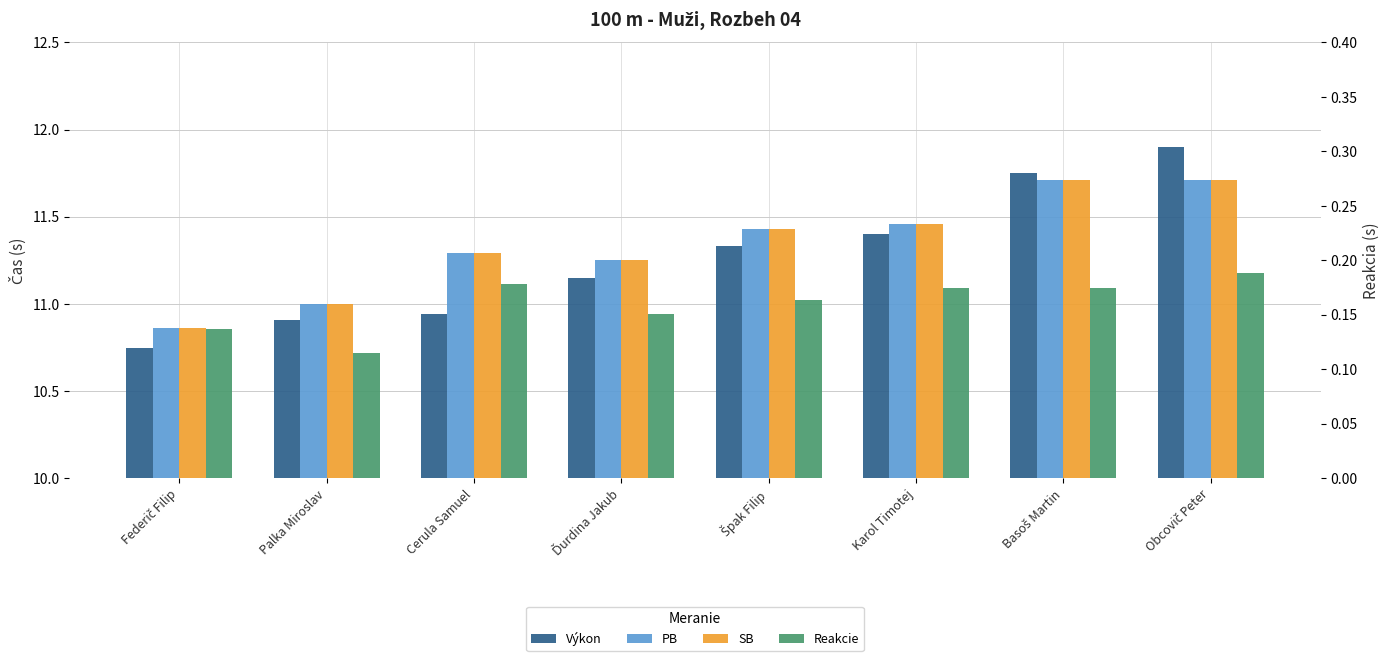

How many data points in PB are less than 11?

1